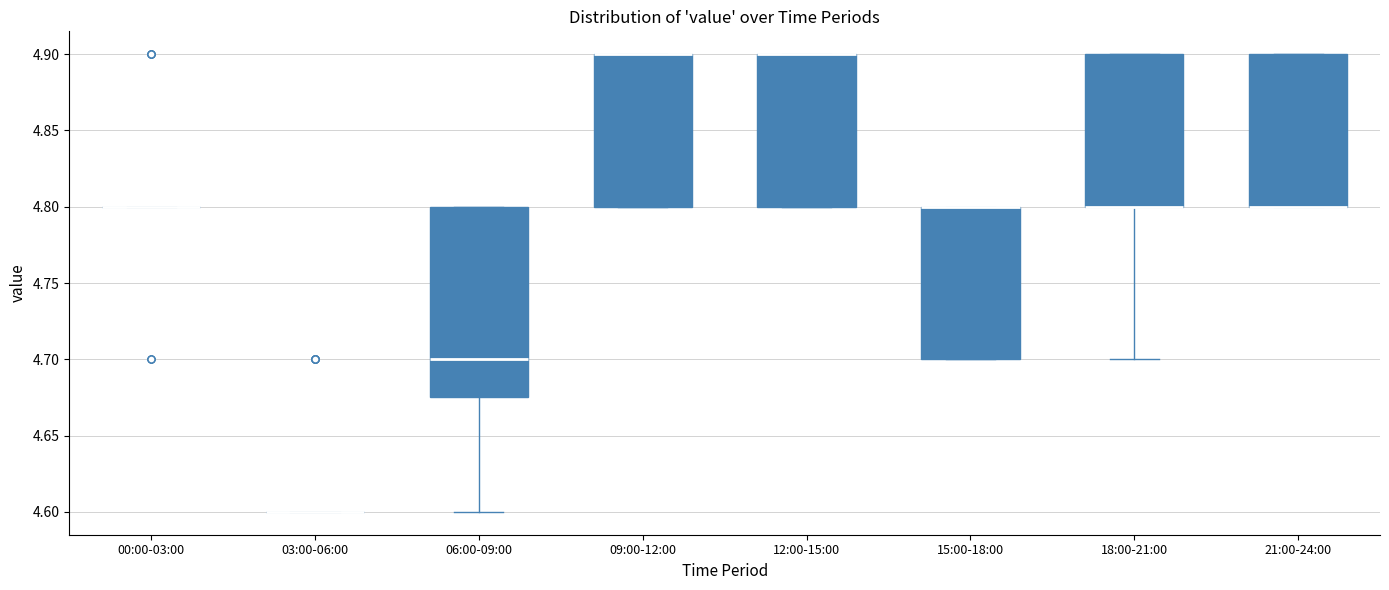

Reading left to right, transcribe this box plot: for each box, give where its median line is, the range the box spans, and where its two whiskers end, as read against the y-axis. The values are not printed on the chart, so give them approximately, as read against the axis.

00:00-03:00: box collapsed to a line at 4.800, whiskers 4.800 to 4.800
03:00-06:00: box collapsed to a line at 4.600, whiskers 4.600 to 4.600
06:00-09:00: median 4.700, box 4.675 to 4.800, whiskers 4.600 to 4.800
09:00-12:00: median 4.900 (drawn on the box's upper edge), box 4.800 to 4.900, whiskers 4.800 to 4.900
12:00-15:00: median 4.900 (drawn on the box's upper edge), box 4.800 to 4.900, whiskers 4.800 to 4.900
15:00-18:00: median 4.800 (drawn on the box's upper edge), box 4.700 to 4.800, whiskers 4.700 to 4.800
18:00-21:00: median 4.800 (drawn on the box's lower edge), box 4.800 to 4.900, whiskers 4.700 to 4.900
21:00-24:00: median 4.800 (drawn on the box's lower edge), box 4.800 to 4.900, whiskers 4.800 to 4.900